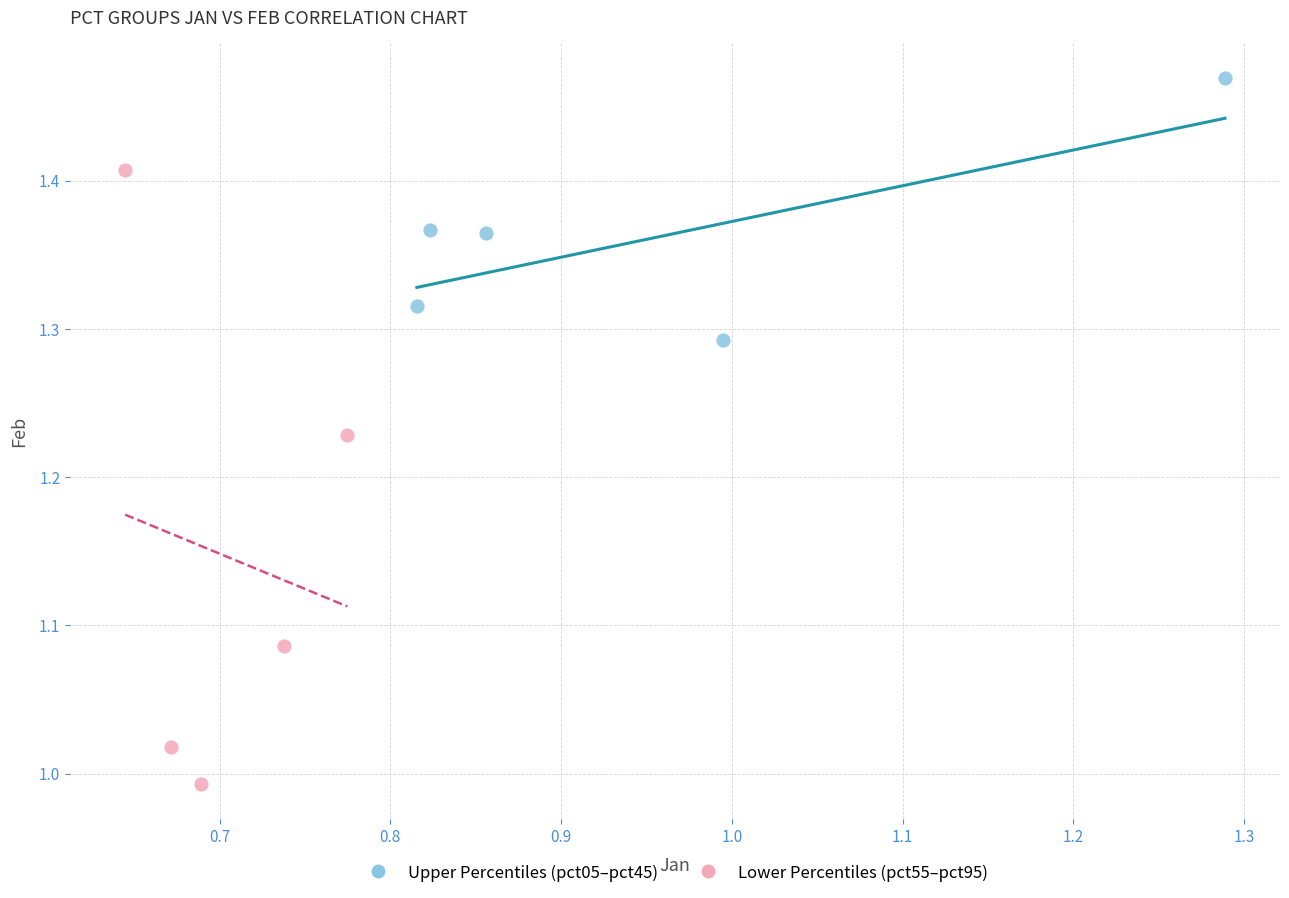

Which series has the widest spread of Y values?

Lower Percentiles (pct55–pct95)